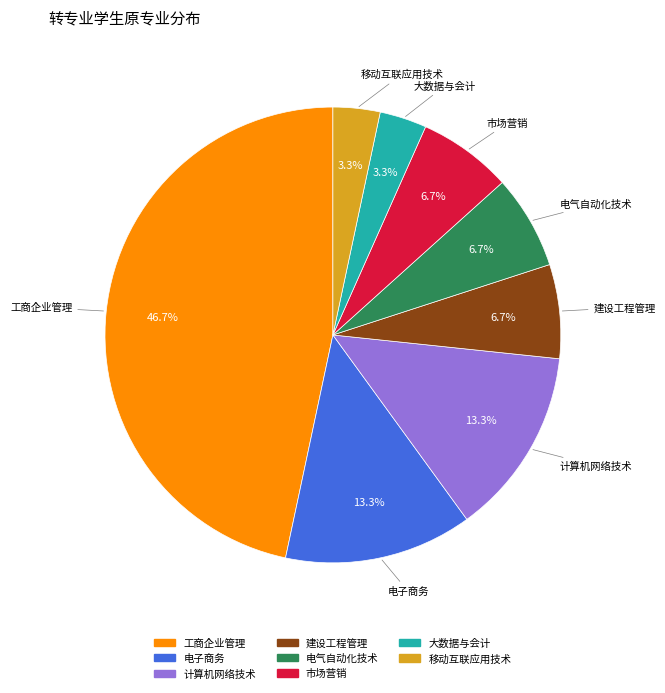

What is the largest slice in the pie chart?

工商企业管理